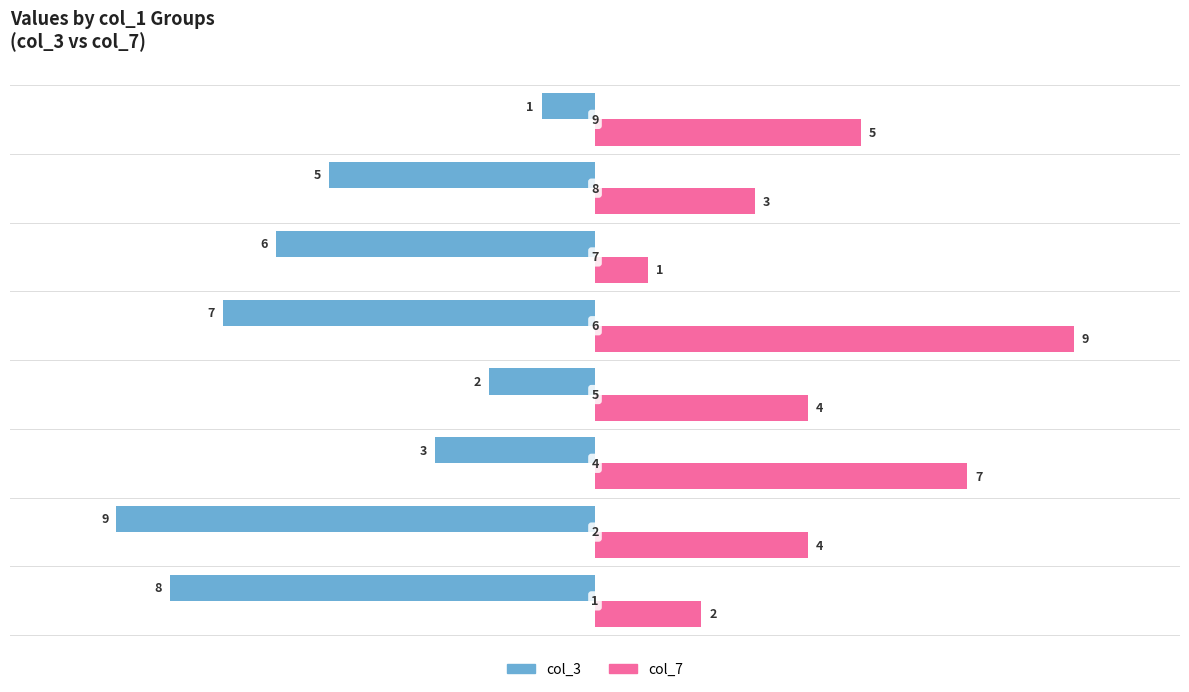

What is the average value of the col_3 series?

-5